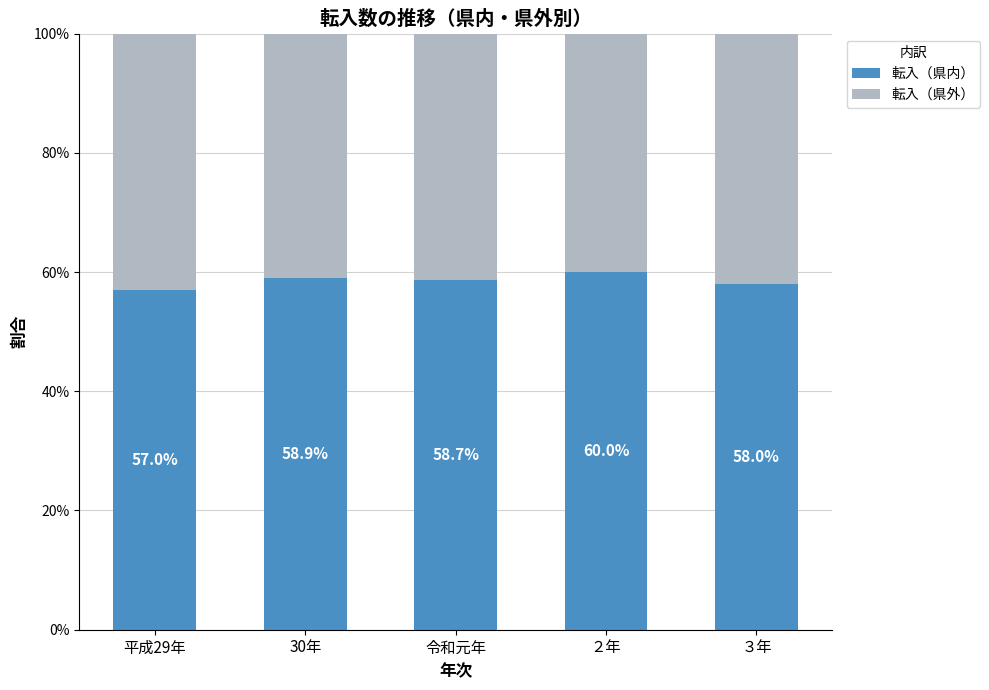

What is the average value of the 転入（県外） series?

0.4